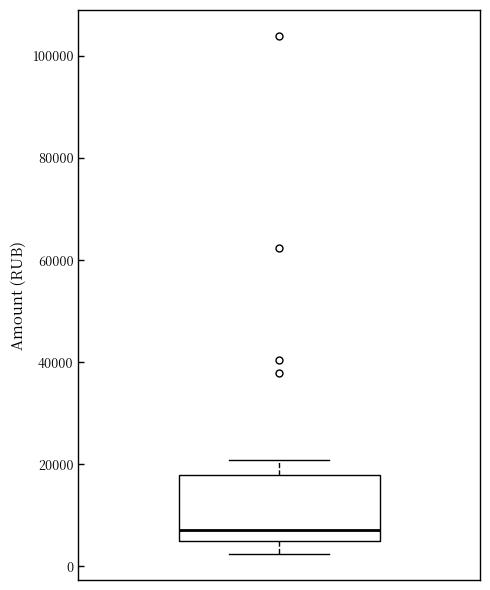

Read this box plot against the y-axis: the position of the median line, the range covered by the box, and the ends of both whiskers. The values are not printed on the chart, so give them approximately, as read against the axis.

median 8000, box 4000 to 18000, whiskers 2000 to 20000